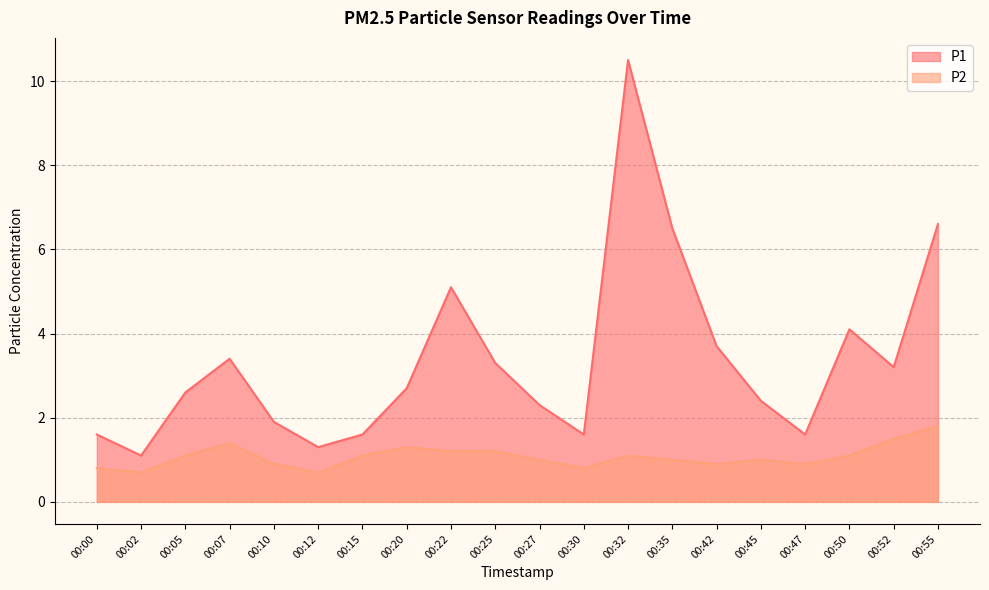

Between 00:05 and 00:07, which series saw the biggest shift?

P1